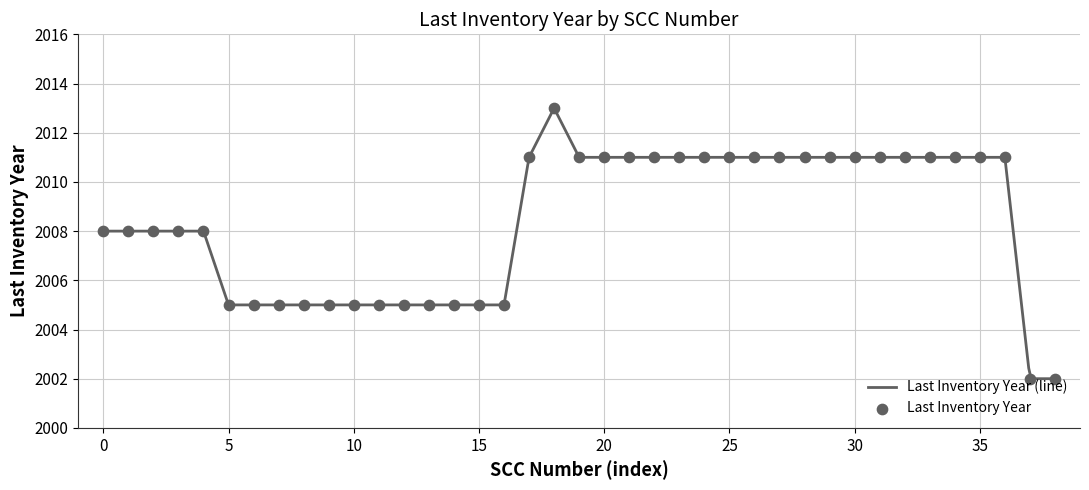

What is the highest value of the Last Inventory Year (line) series?

2013.0